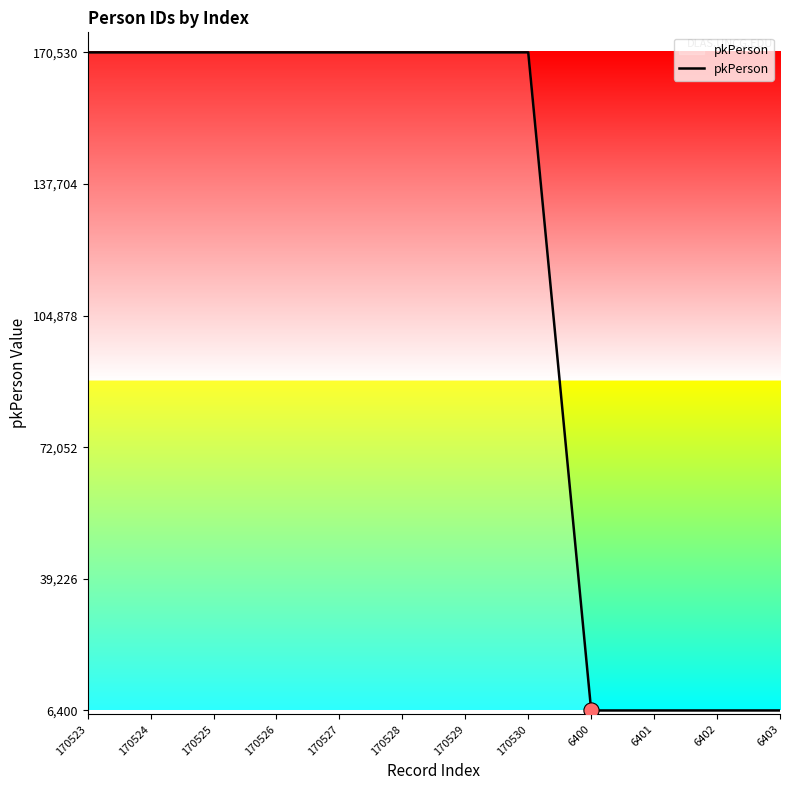

What is the ratio of the value at 170526 to the value at 170523?

1.0